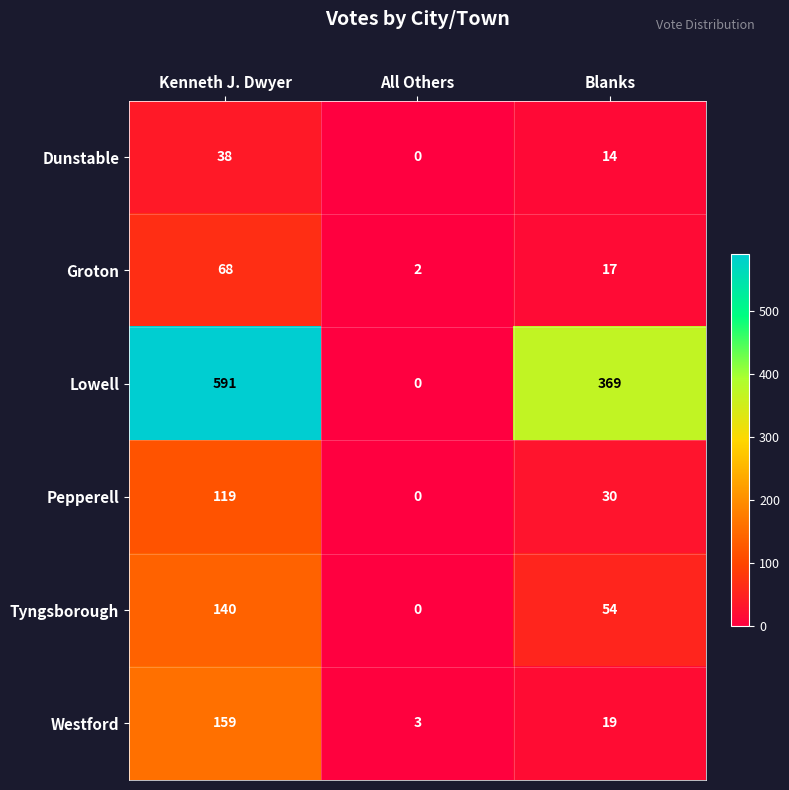

What is the difference between the second highest and minimum values in the Pepperell series?

30